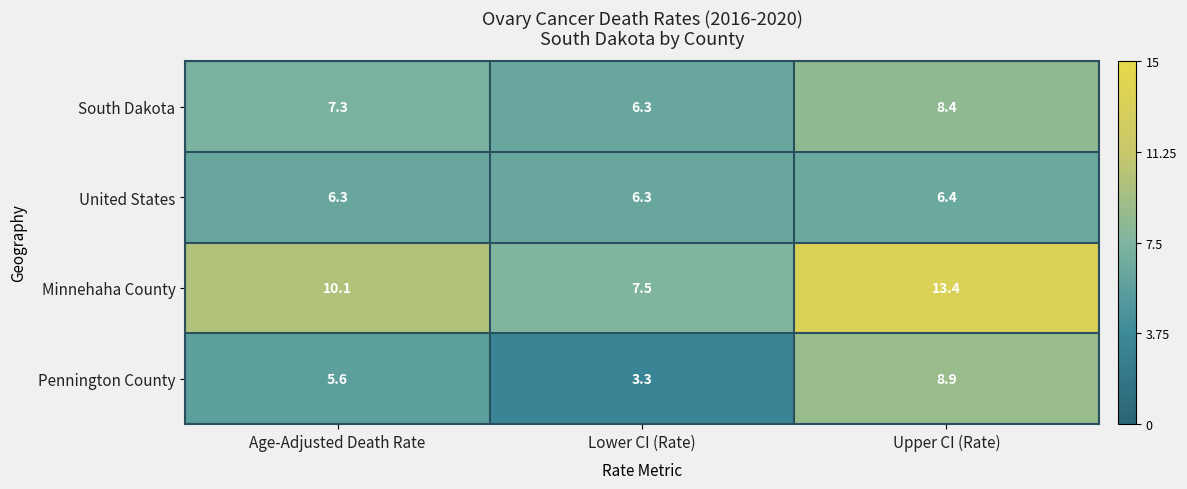

Reading left to right, extract all data points from this chart.

South Dakota: Age-Adjusted Death Rate=7.3	Lower CI (Rate)=6.3	Upper CI (Rate)=8.4
United States: Age-Adjusted Death Rate=6.3	Lower CI (Rate)=6.3	Upper CI (Rate)=6.4
Minnehaha County: Age-Adjusted Death Rate=10.1	Lower CI (Rate)=7.5	Upper CI (Rate)=13.4
Pennington County: Age-Adjusted Death Rate=5.6	Lower CI (Rate)=3.3	Upper CI (Rate)=8.9